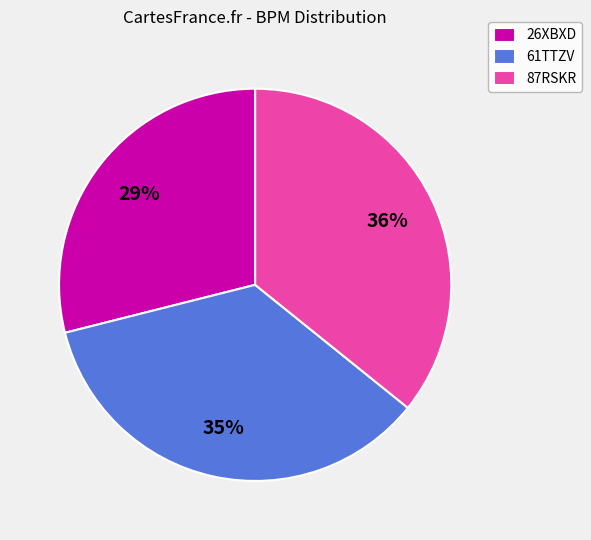

Which has a higher value, 87RSKR or 61TTZV?

87RSKR